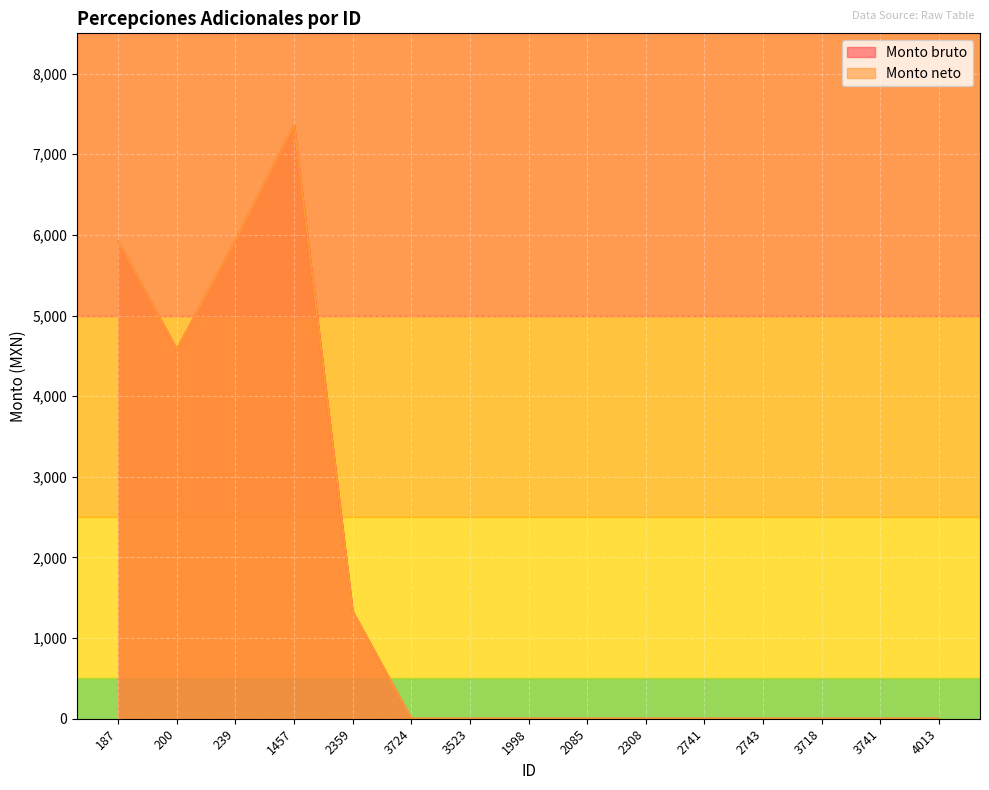

Which series has the largest range (max minus min)?

Monto bruto